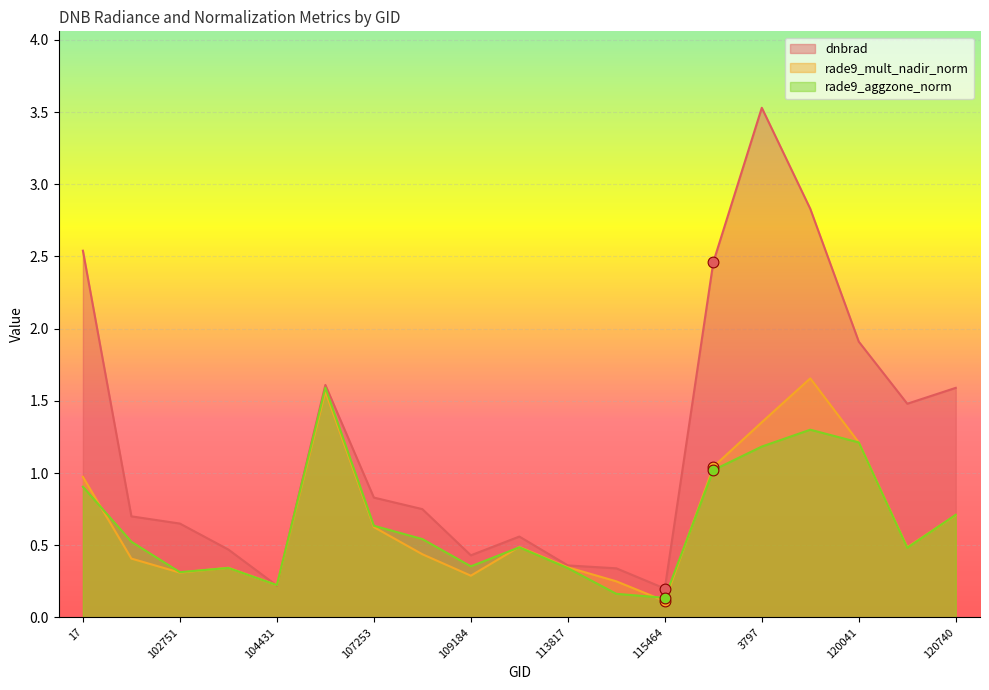

Is the value of rade9_aggzone_norm at 17 greater than the value of rade9_mult_nadir_norm at 115113?

Yes